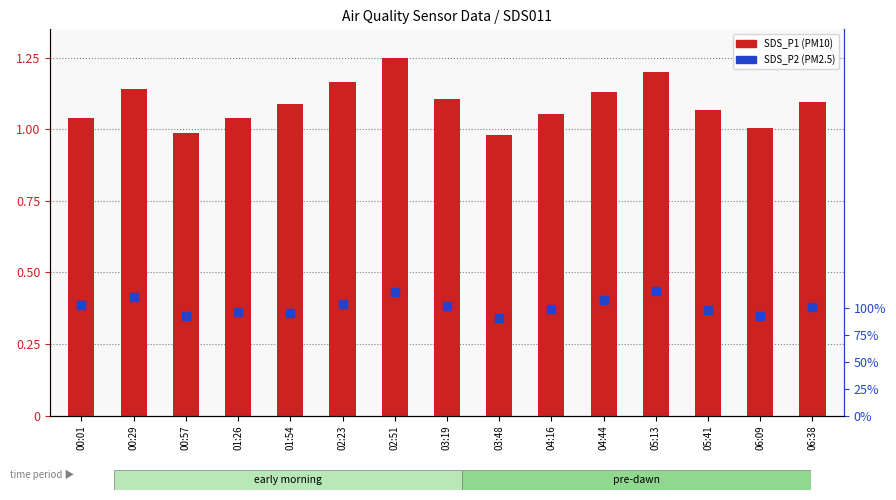

Which series has the largest total across all categories?

SDS_P1 (PM10)